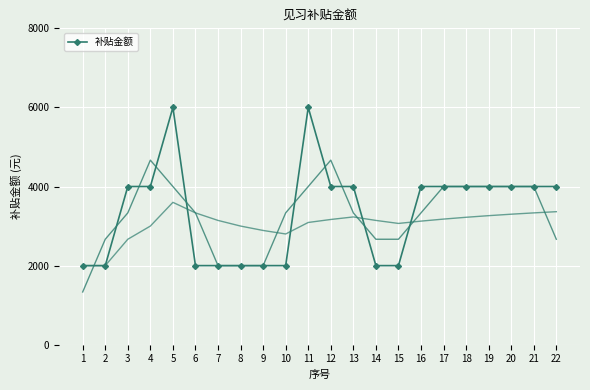

Rank the categories by value from highest to lowest.

5, 11, 3, 4, 12, 13, 16, 17, 18, 19, 20, 21, 22, 1, 2, 6, 7, 8, 9, 10, 14, 15